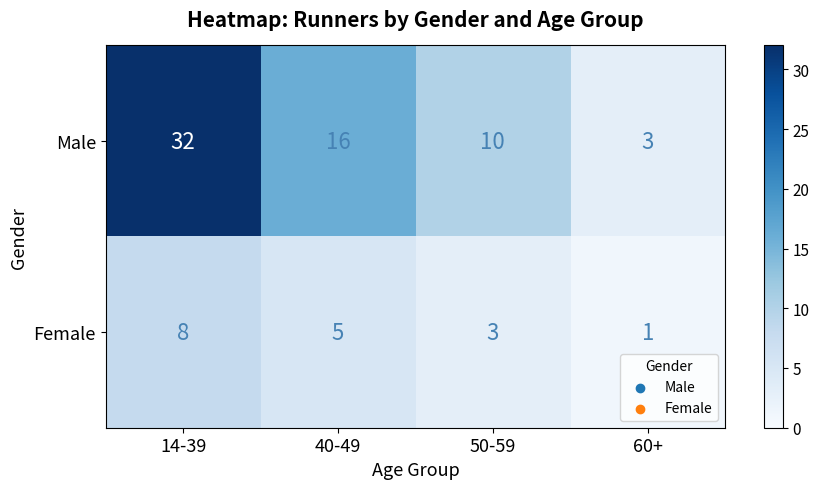

Which category has the lowest value across all series?

60+